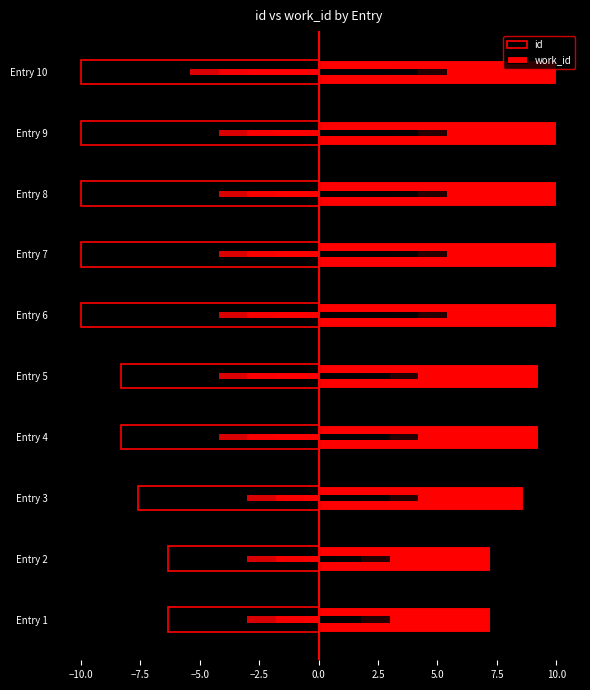

What is the difference between the maximum and second lowest values in the id series?

3.7